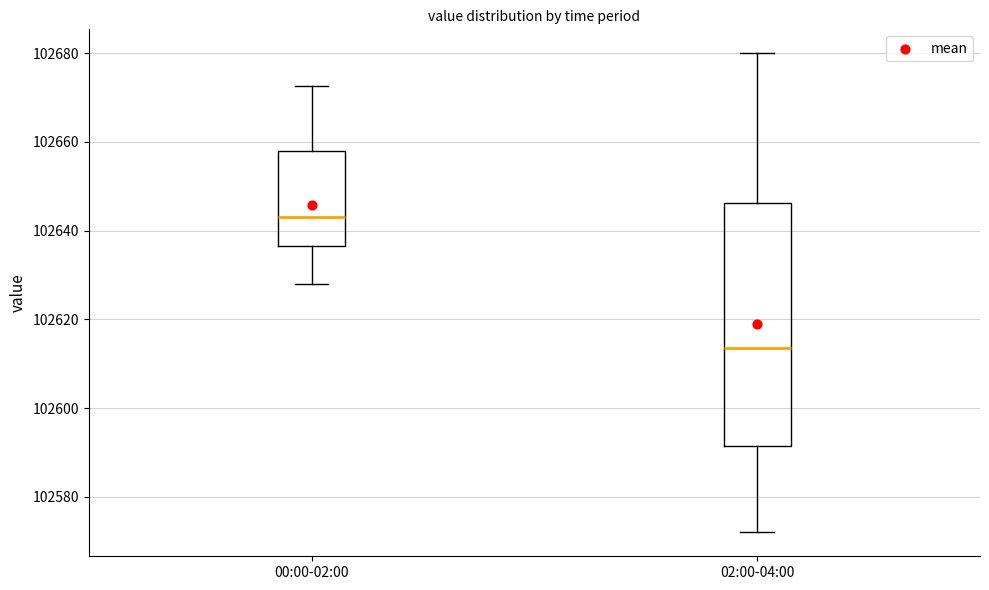

Reading left to right, transcribe this box plot: for each box, give where its median line is, the range the box spans, and where its two whiskers end, as read against the y-axis. The values are not printed on the chart, so give them approximately, as read against the axis.

00:00-02:00: median 102644, box 102636 to 102658, whiskers 102628 to 102672
02:00-04:00: median 102614, box 102592 to 102646, whiskers 102572 to 102680